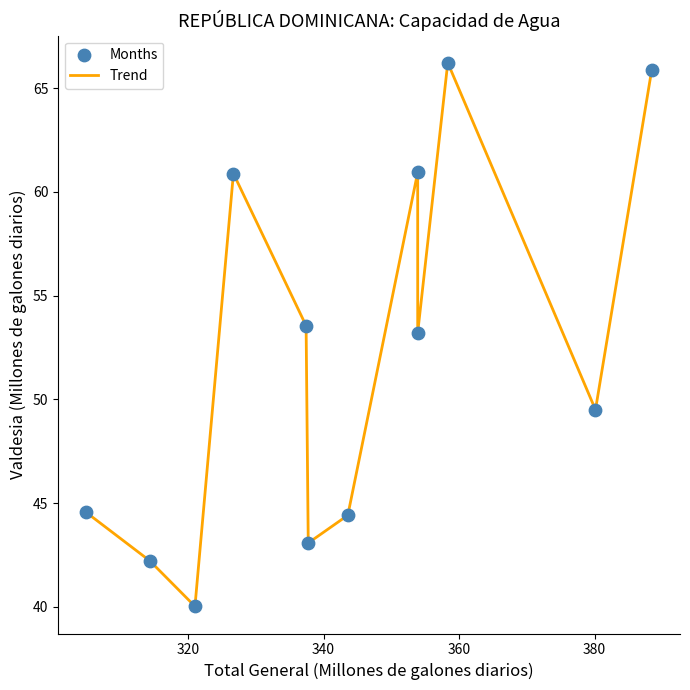

What is the minimum value shown in the chart?

40.0